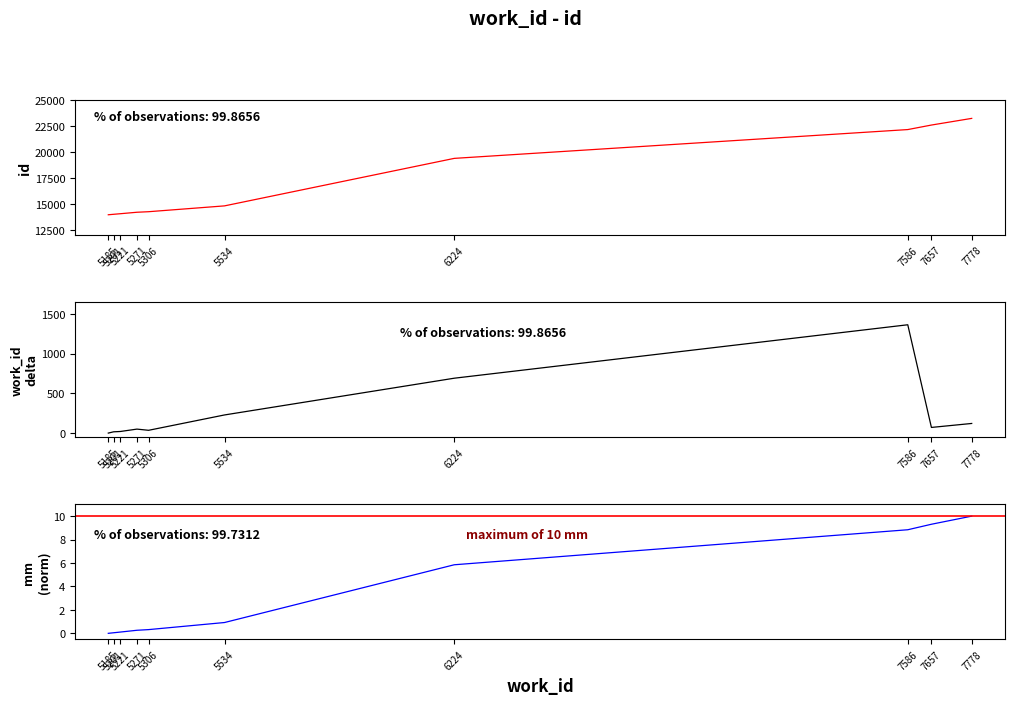

True or false: id has more than 1 interior local peaks.

False